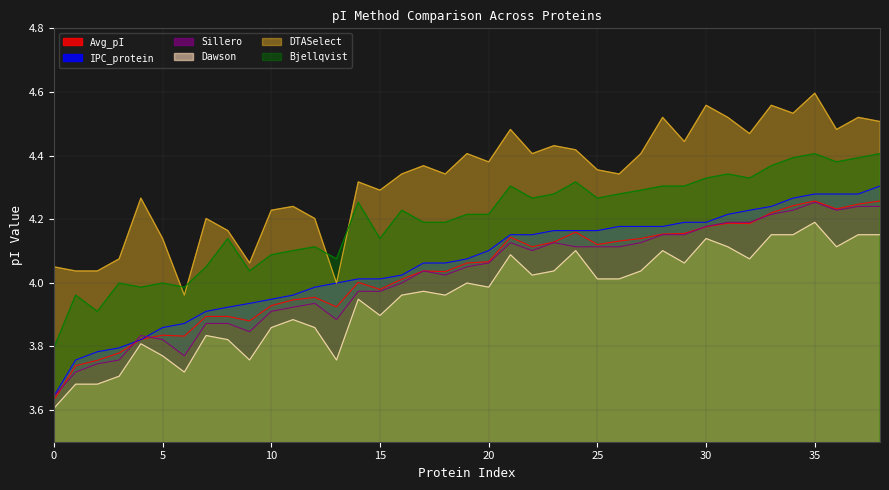

True or false: DTASelect and IPC_protein intersect in this chart.

False